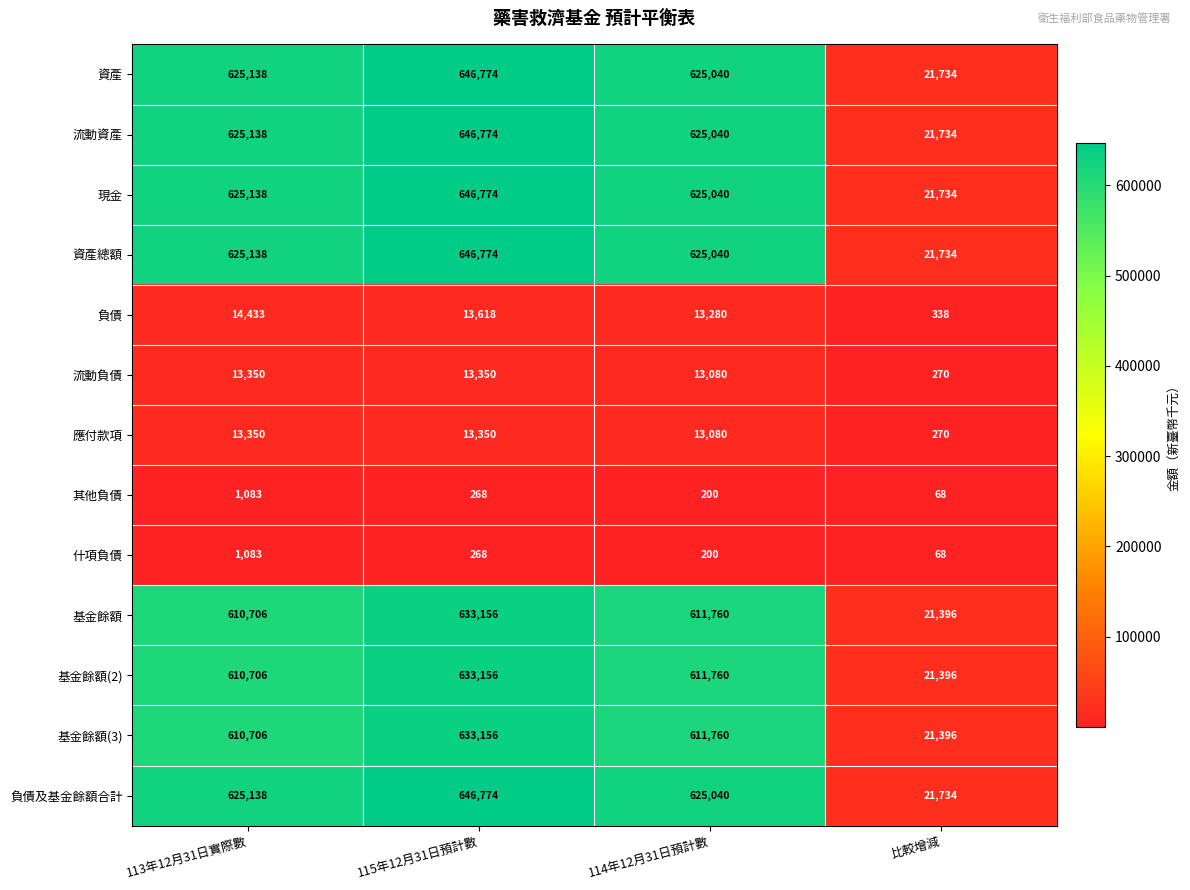

What value does the 基金餘額(3) series have at 113年12月31日實際數?

610706